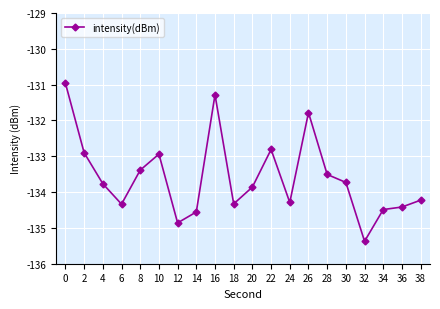

The chart shows a value of -134.3 at 18. True or false?

True